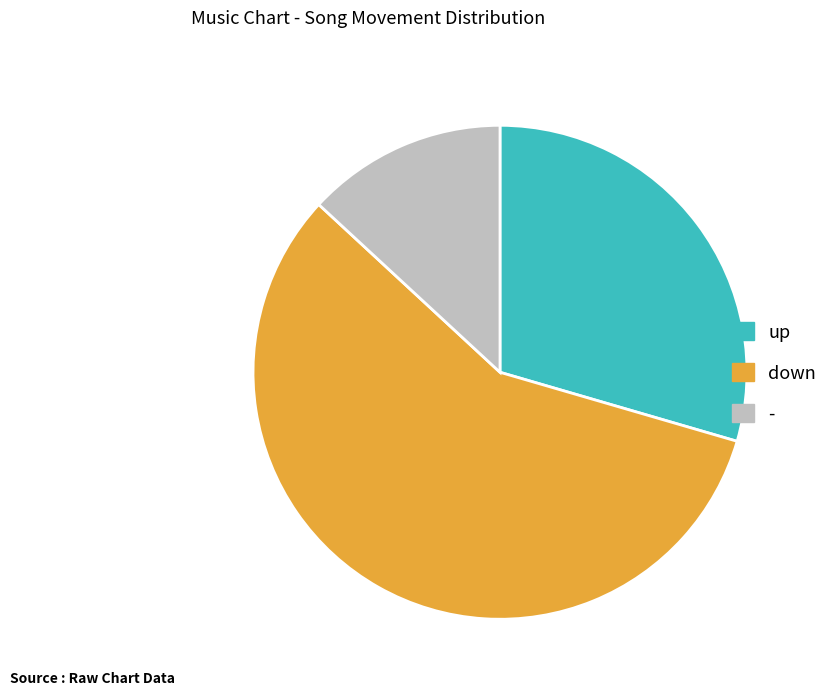

Which category has the smallest portion of the pie?

-